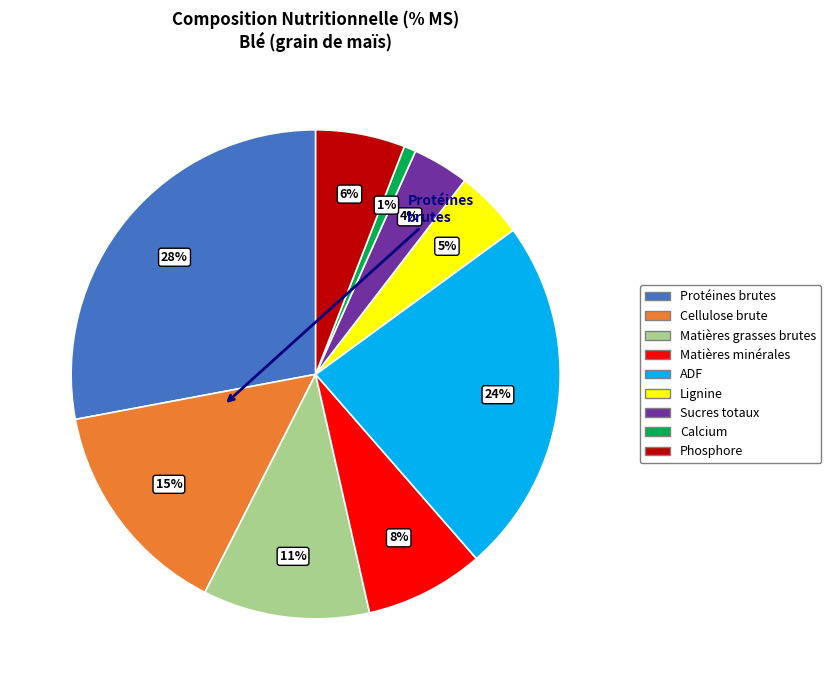

Does any single category account for the majority?

No